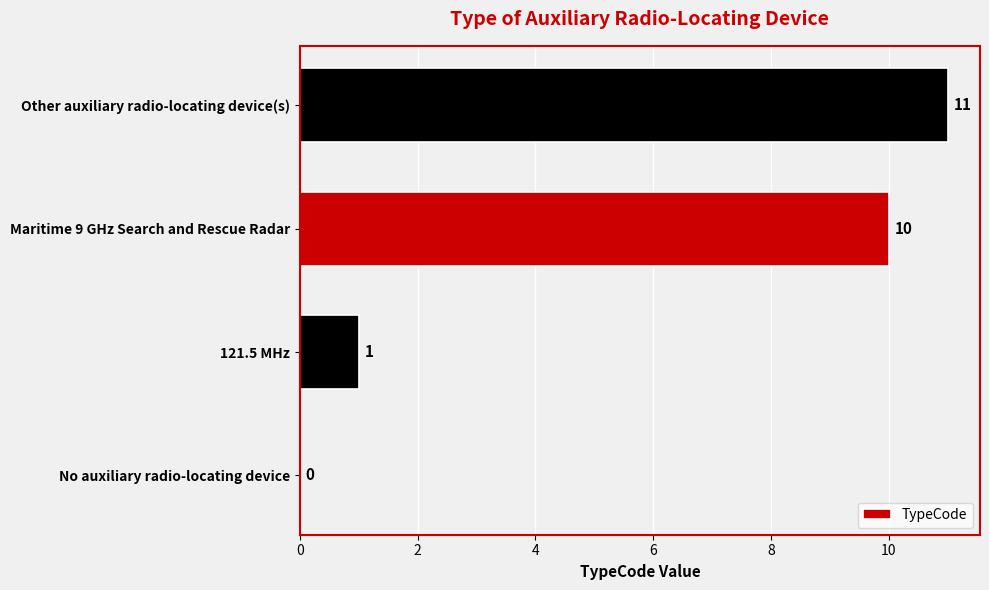

What is the average value?

6